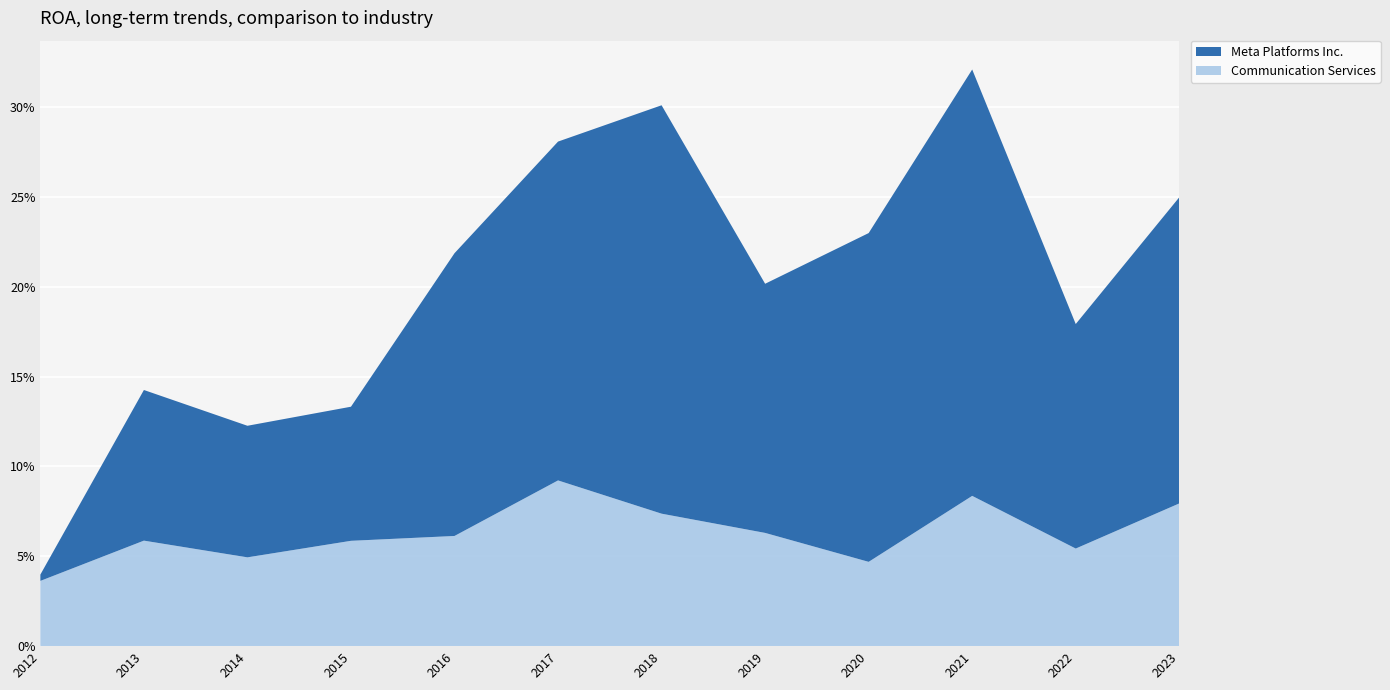

Reading left to right, extract all data points from this chart.

Meta Platforms Inc.: 2012-12-31=0.0	2013-12-31=0.1	2014-12-31=0.1	2015-12-31=0.1	2016-12-31=0.2	2017-12-31=0.2	2018-12-31=0.2	2019-12-31=0.1	2020-12-31=0.2	2021-12-31=0.2	2022-12-31=0.1	2023-12-31=0.2
Communication Services: 2012-12-31=0.0	2013-12-31=0.1	2014-12-31=0.0	2015-12-31=0.1	2016-12-31=0.1	2017-12-31=0.1	2018-12-31=0.1	2019-12-31=0.1	2020-12-31=0.0	2021-12-31=0.1	2022-12-31=0.1	2023-12-31=0.1